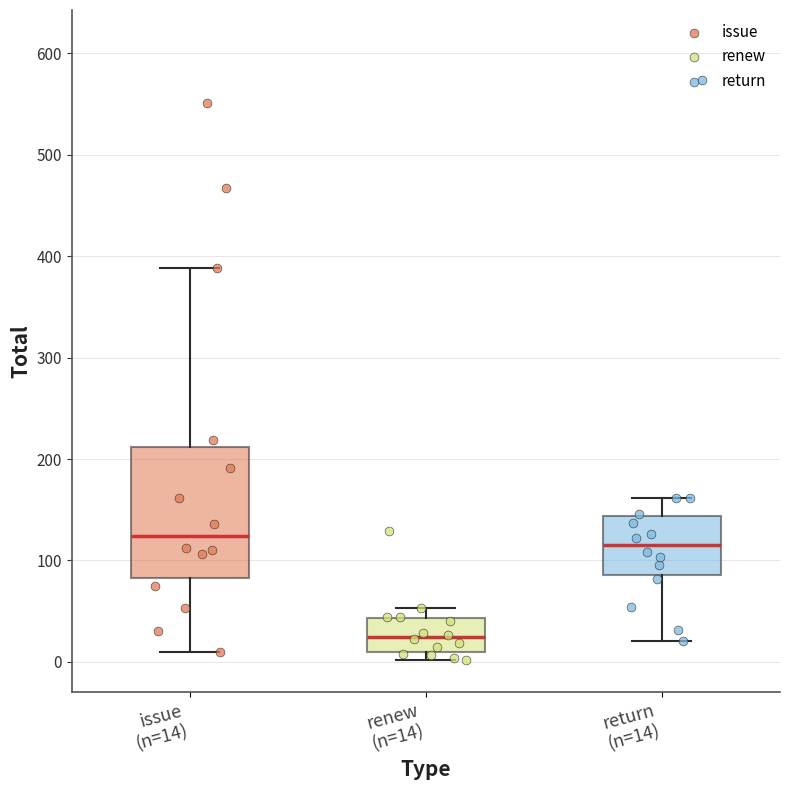

Reading left to right, read every box against the y-axis: the position of its median line, the range the box covers, and the ends of its whiskers. The values are not printed on the chart, so give them approximately, as read against the axis.

issue (n=14): median 120, box 80 to 210, whiskers 10 to 390
renew (n=14): median 20, box 10 to 40, whiskers 0 to 50
return (n=14): median 120, box 90 to 140, whiskers 20 to 160